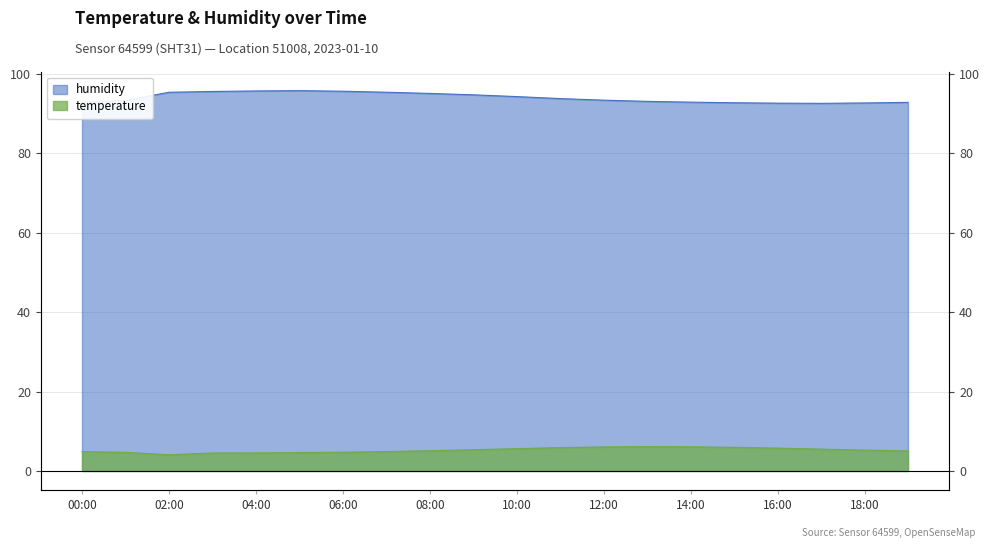

What is the label of the 2nd point from the right?

18:00